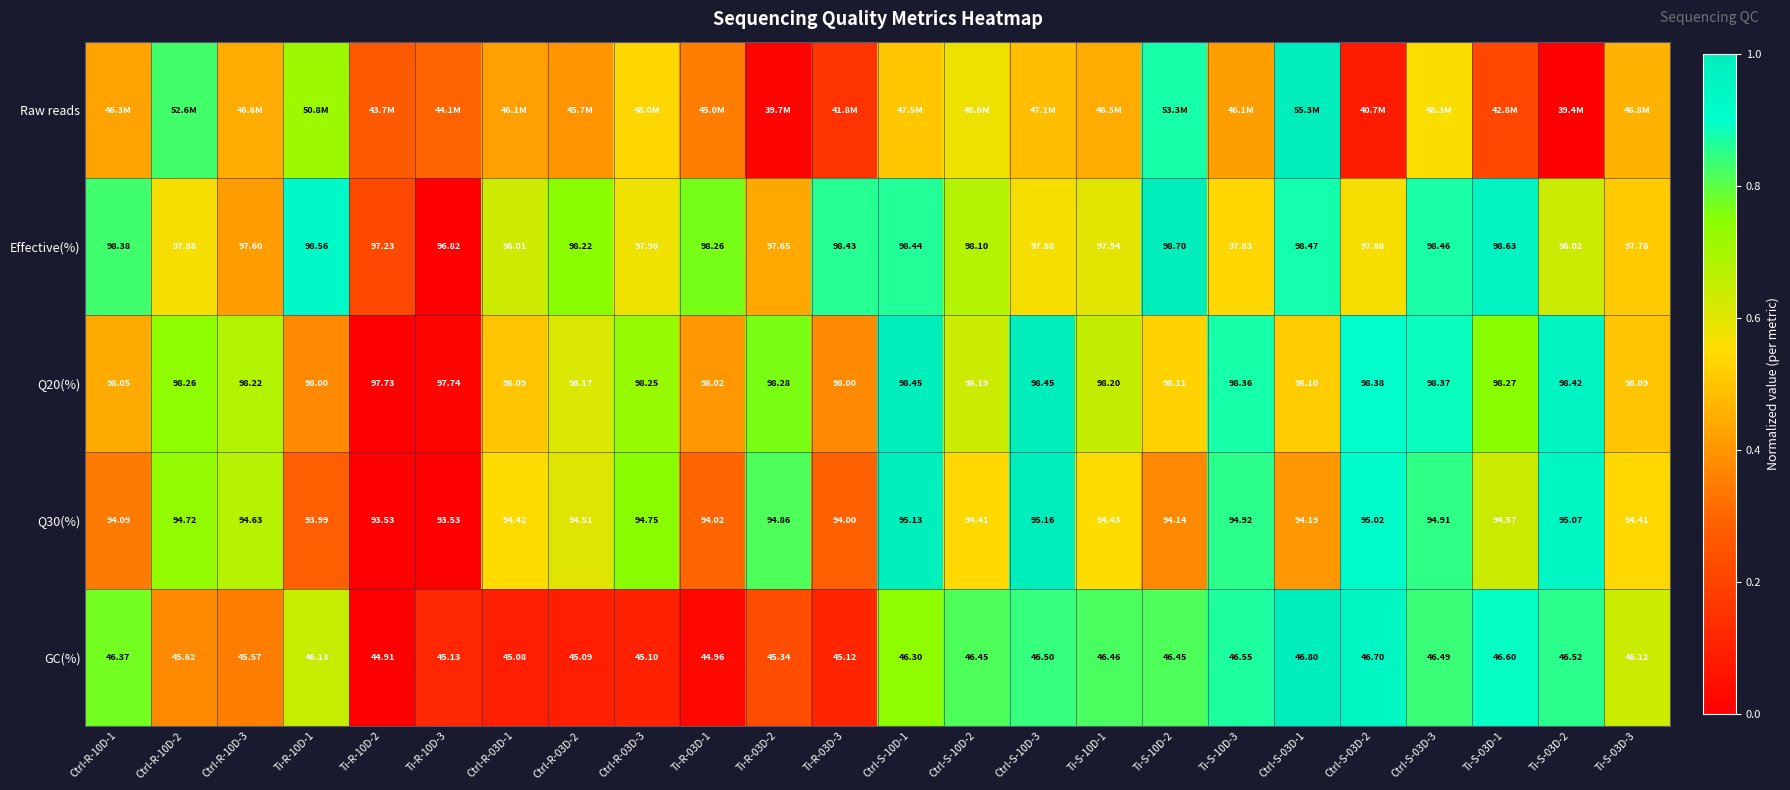

How many series are shown in this chart?

5